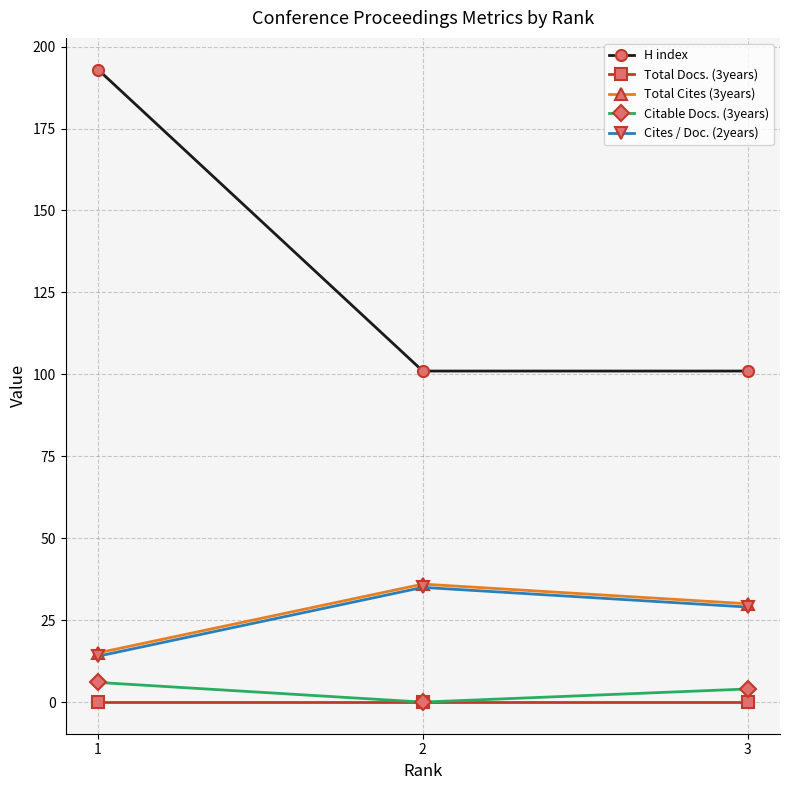

At which category is the sum across all series the highest?

1